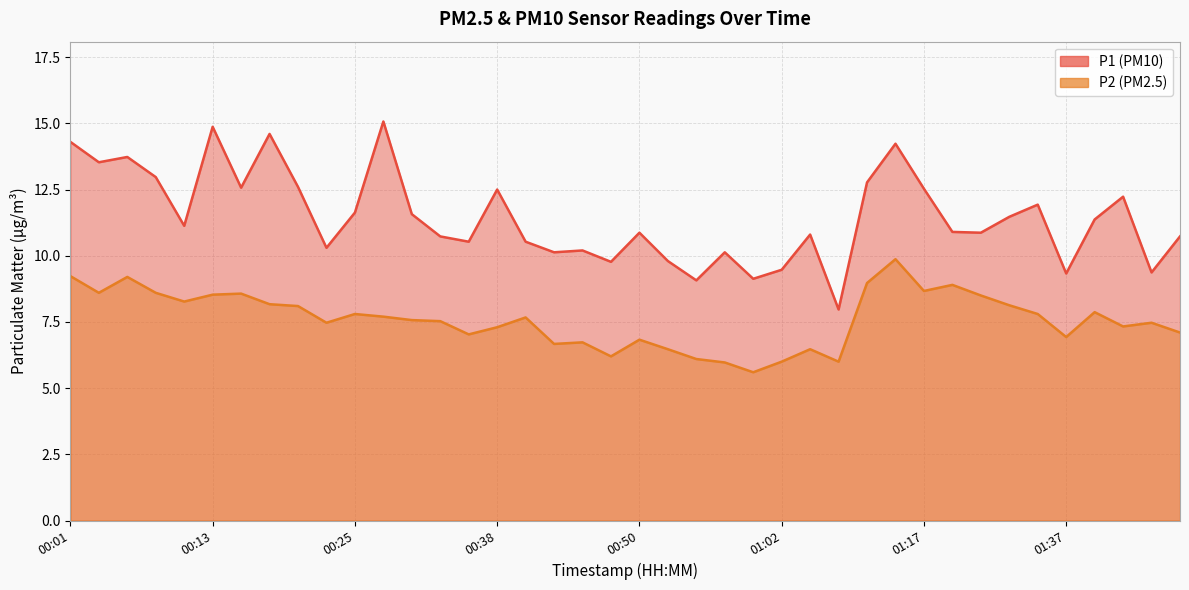

The value of P1 at 01:05 is 10.8. True or false?

True